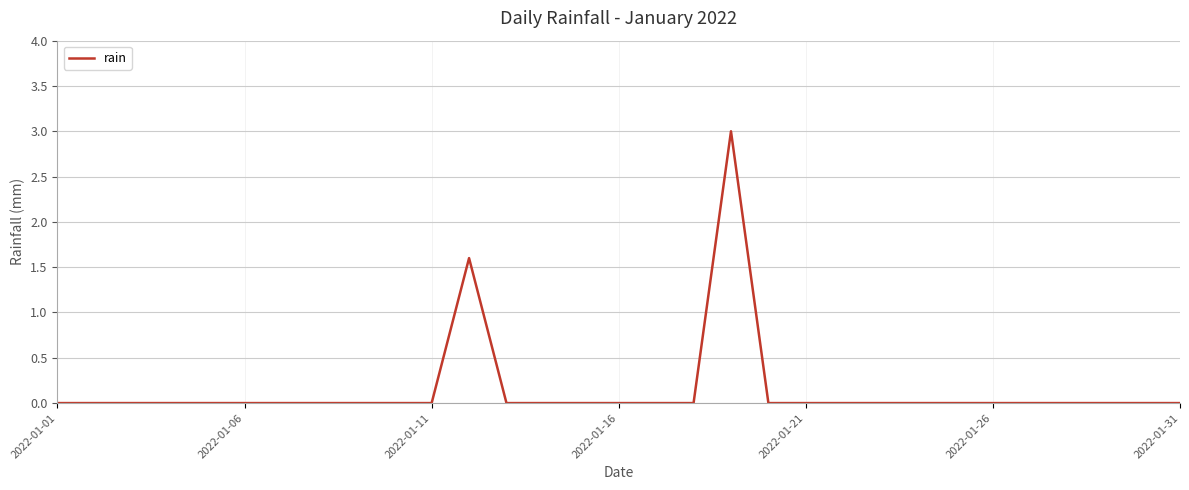

Reading left to right, list all the values displayed in this chart.

0.0	0.0	0.0	0.0	0.0	0.0	0.0	0.0	0.0	0.0	0.0	1.6	0.0	0.0	0.0	0.0	0.0	0.0	3.0	0.0	0.0	0.0	0.0	0.0	0.0	0.0	0.0	0.0	0.0	0.0	0.0